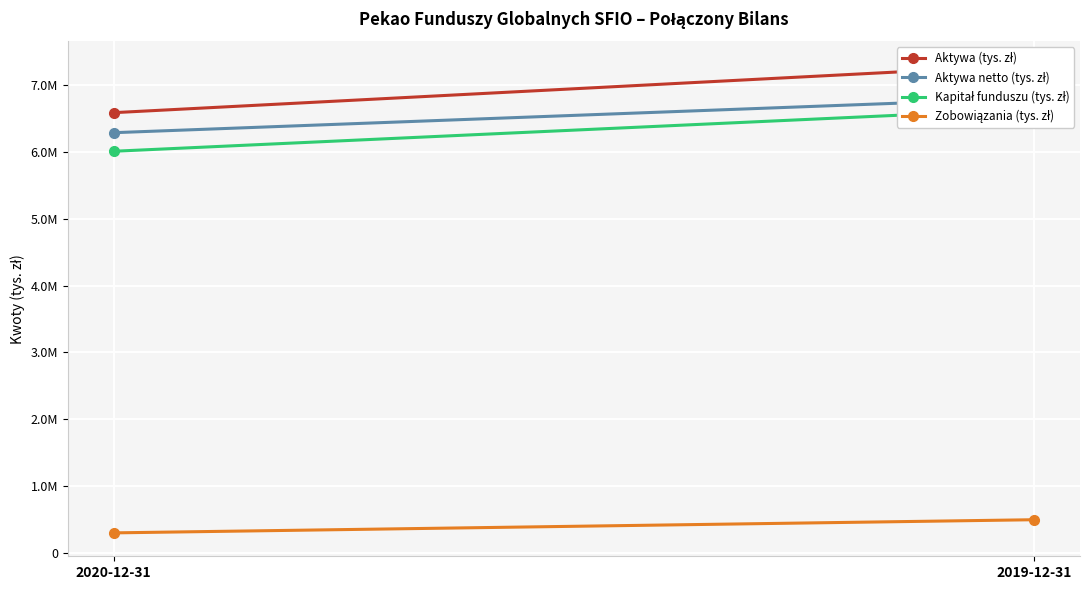

Is the value of Kapitał funduszu (tys. zł) at 2019-12-31 greater than the value of Zobowiązania (tys. zł) at 2020-12-31?

Yes